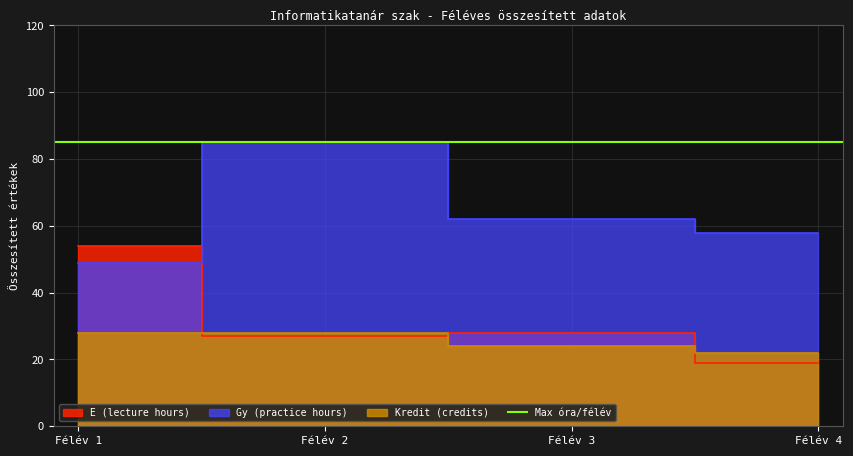

How many data points does each series have?

4